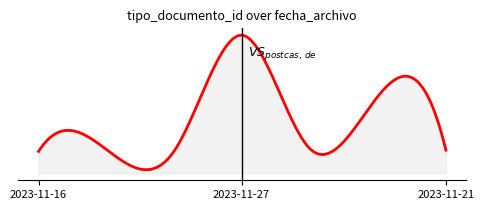

What is the minimum value shown in the chart?

35